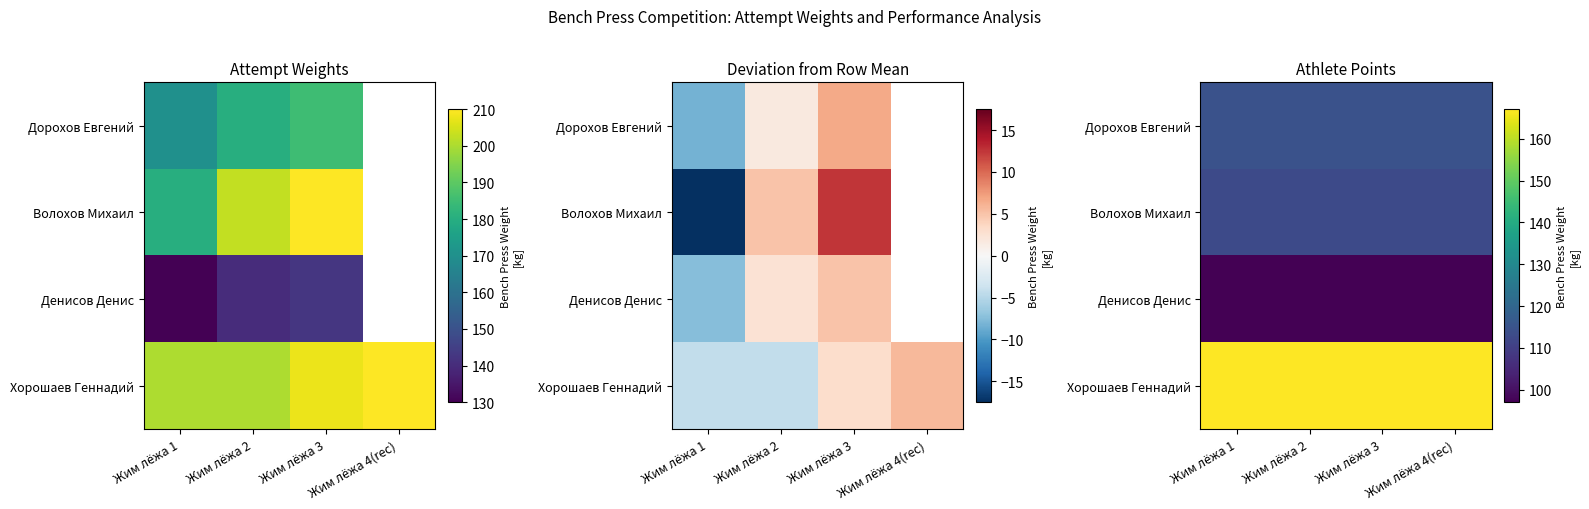

What is the sum of all Волохов Михаил values?

450.8